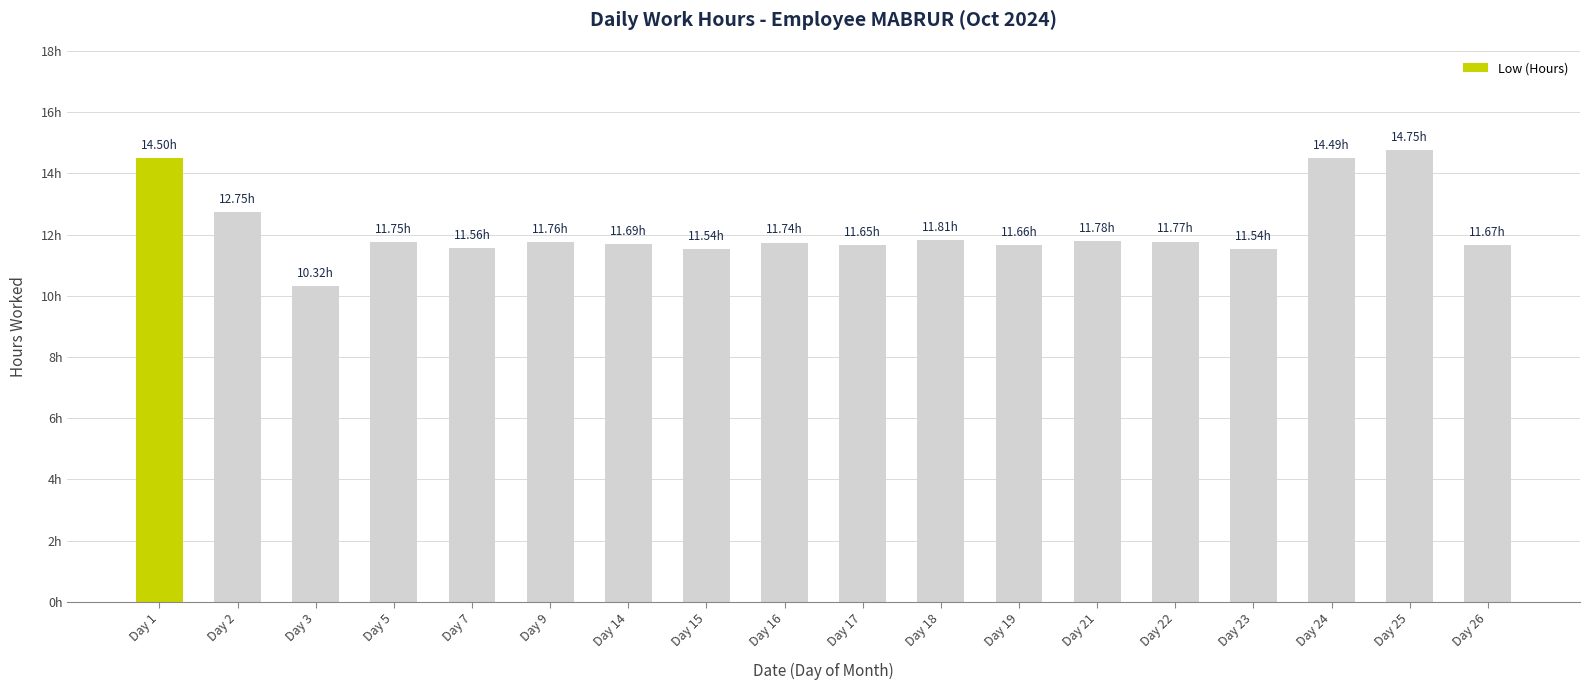

Are the bars horizontal?

No